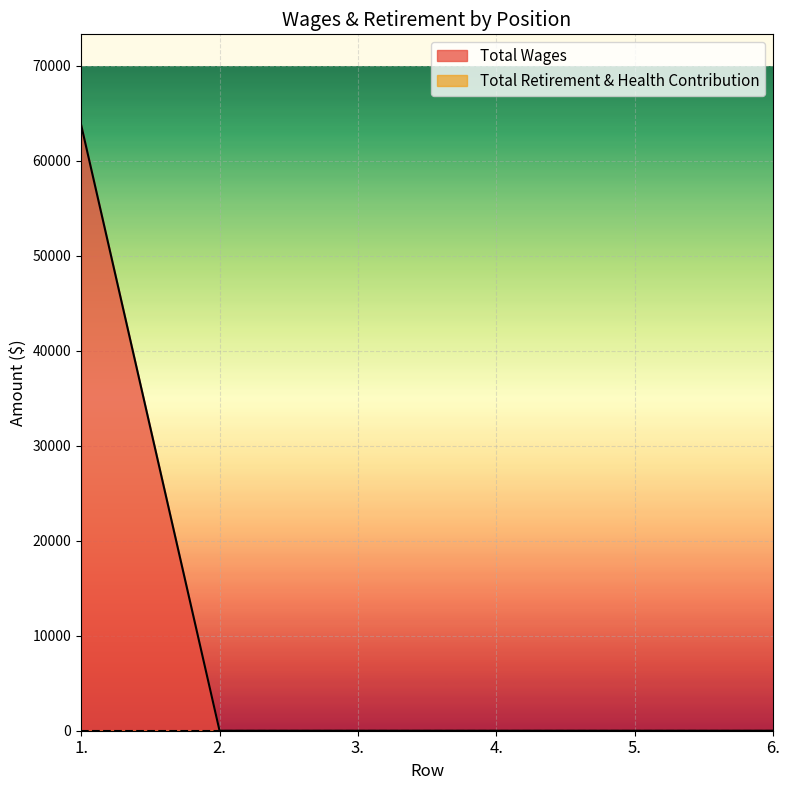

What position from the right is 2.?

5